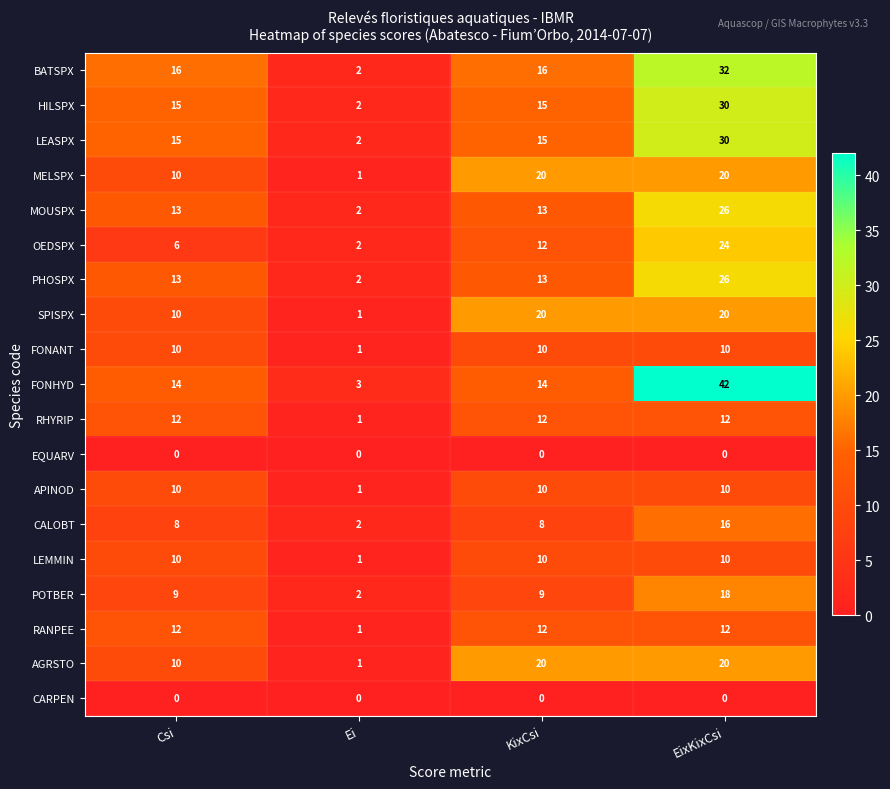

Is it true that FONHYD equals 3 at Ei?

True